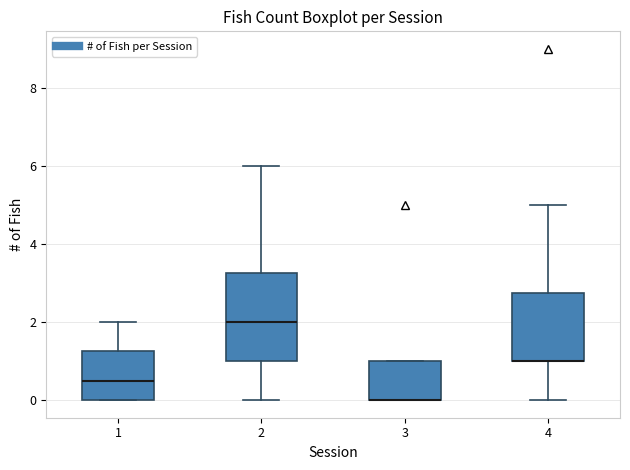

Where is the upper edge of the box at x = 2 on the y-axis? The values are not printed on the chart, so give them approximately, as read against the axis.

3.2